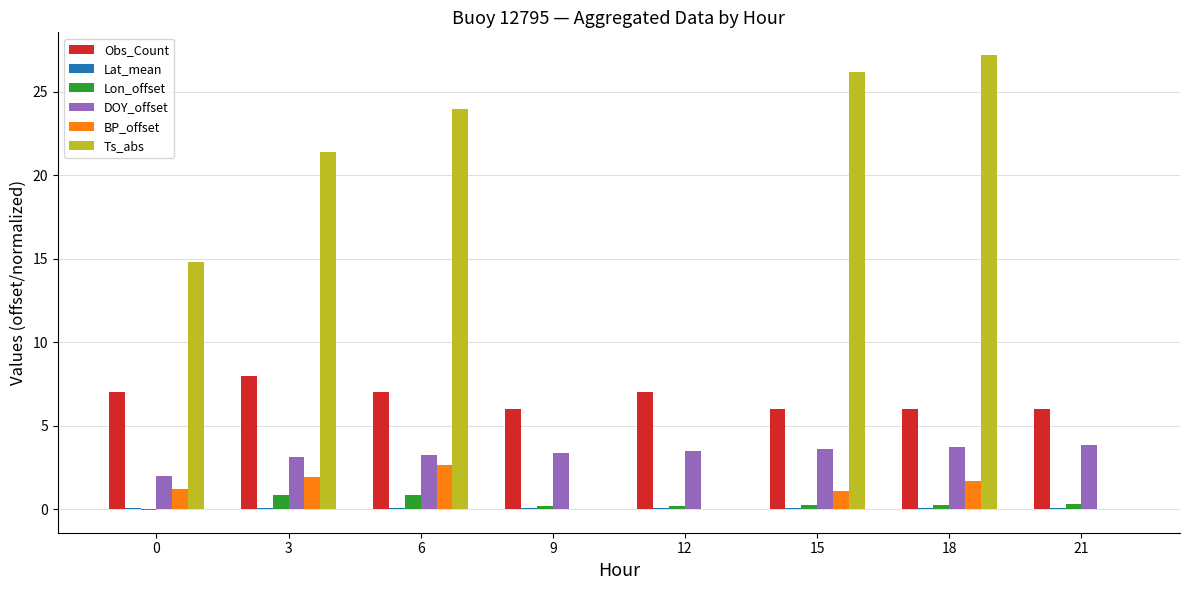

What is the approximate value of Ts_abs at 15?

26.2